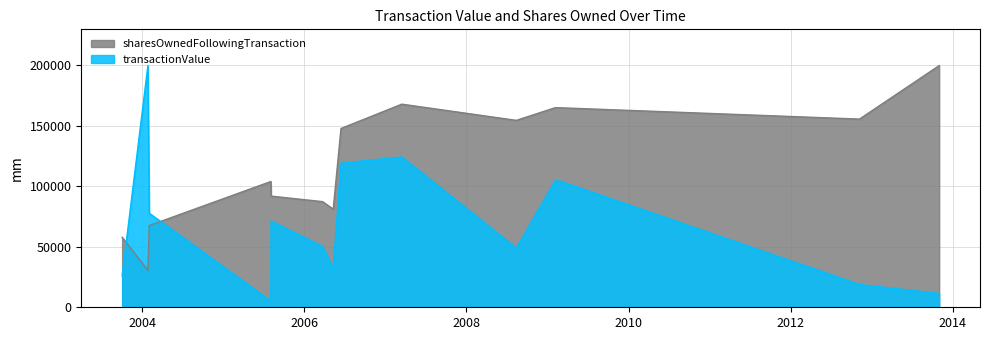

Which series has the widest spread of values?

transactionValue